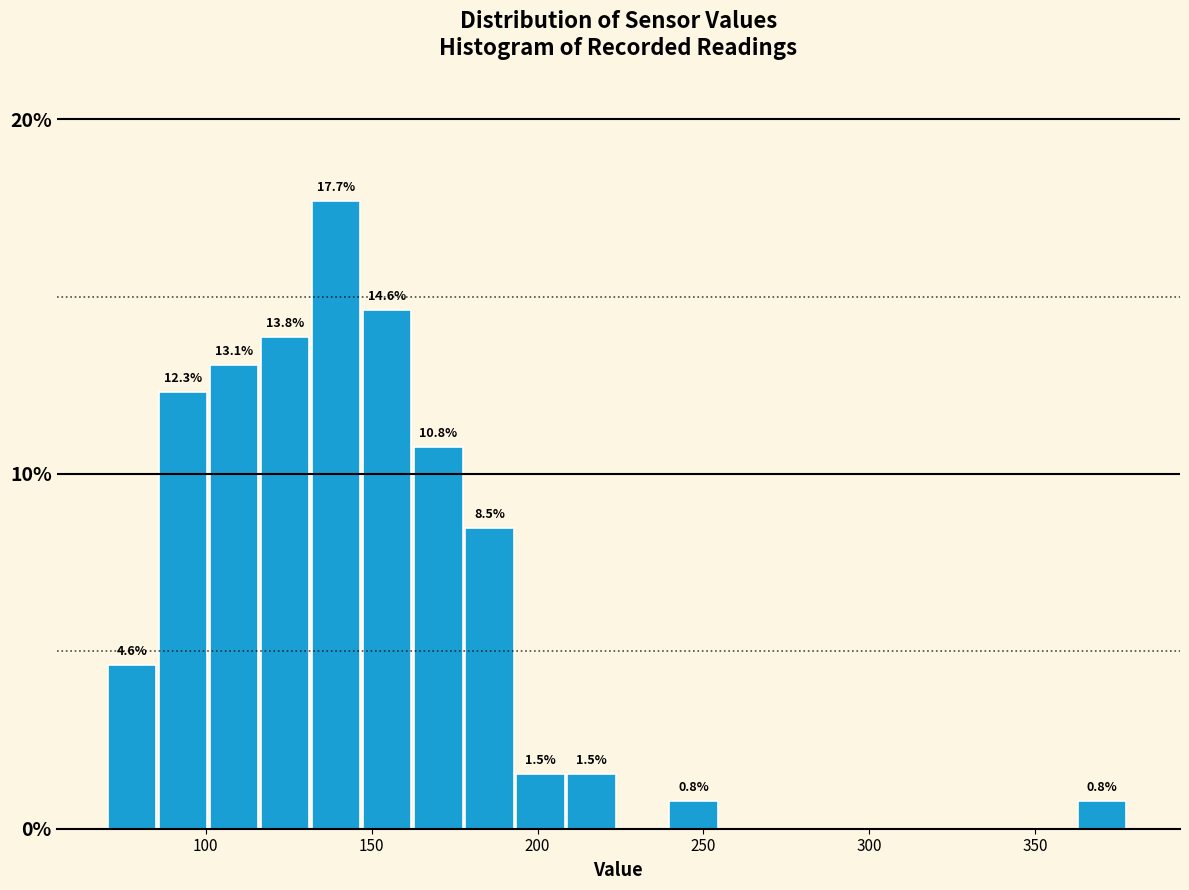

Around what value on the x-axis is the tallest bar? Give the approximate position of its centre, as read against the axis.

140